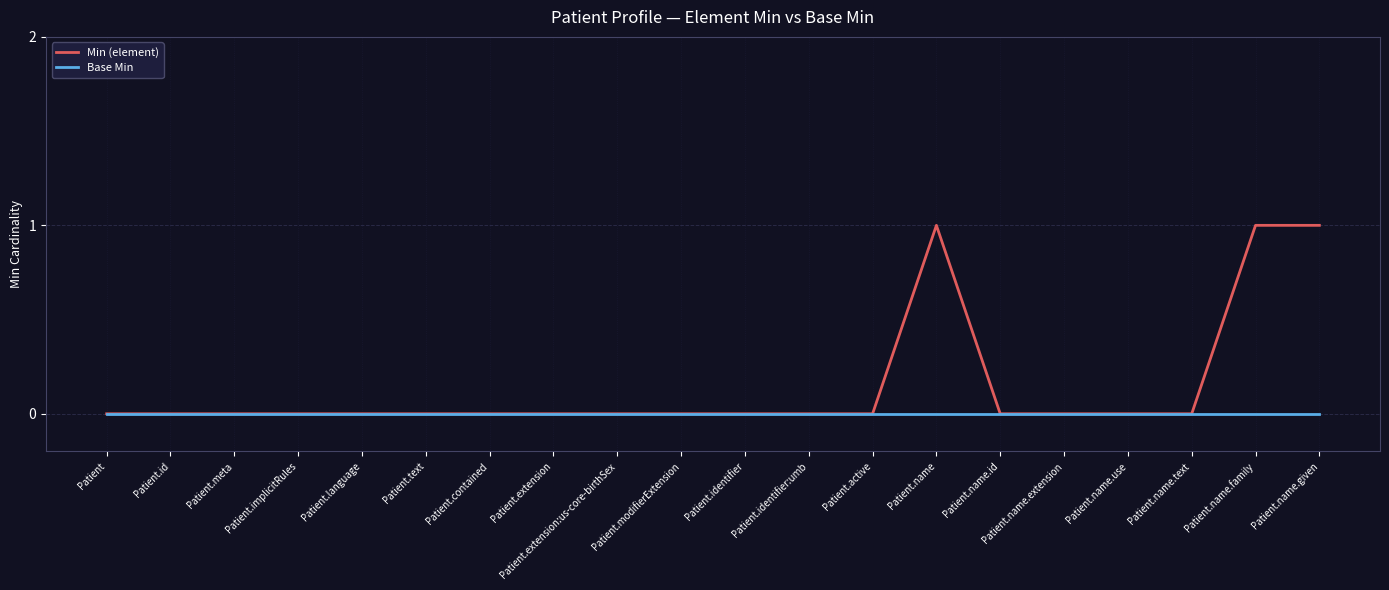

List the series in order of their peak value, highest first.

Min (element), Base Min